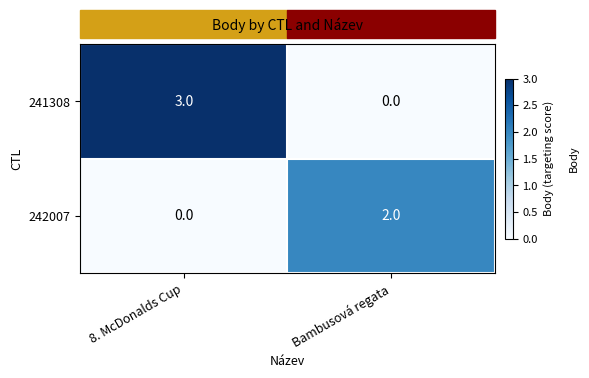

Between 8. McDonalds Cup and Bambusová regata, which series saw the biggest shift?

241308